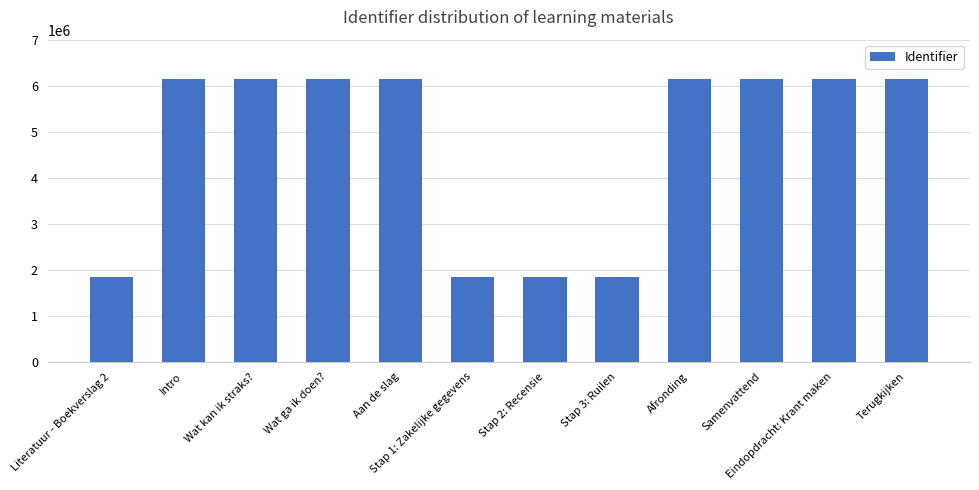

What is the difference between the maximum and minimum values?

4299182